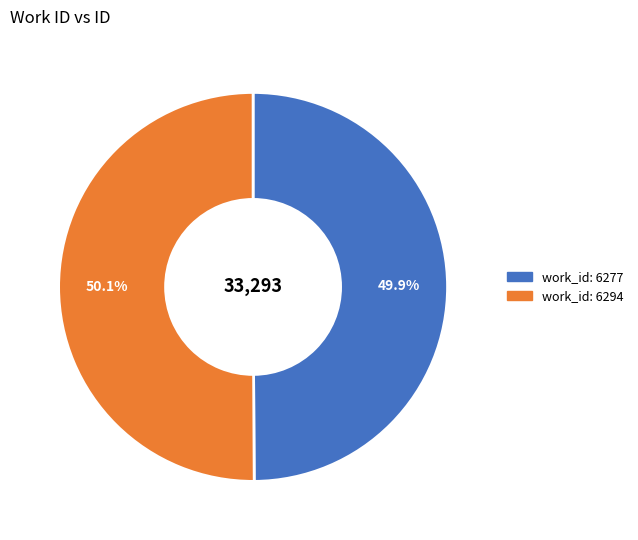

Does any single category account for the majority?

Yes